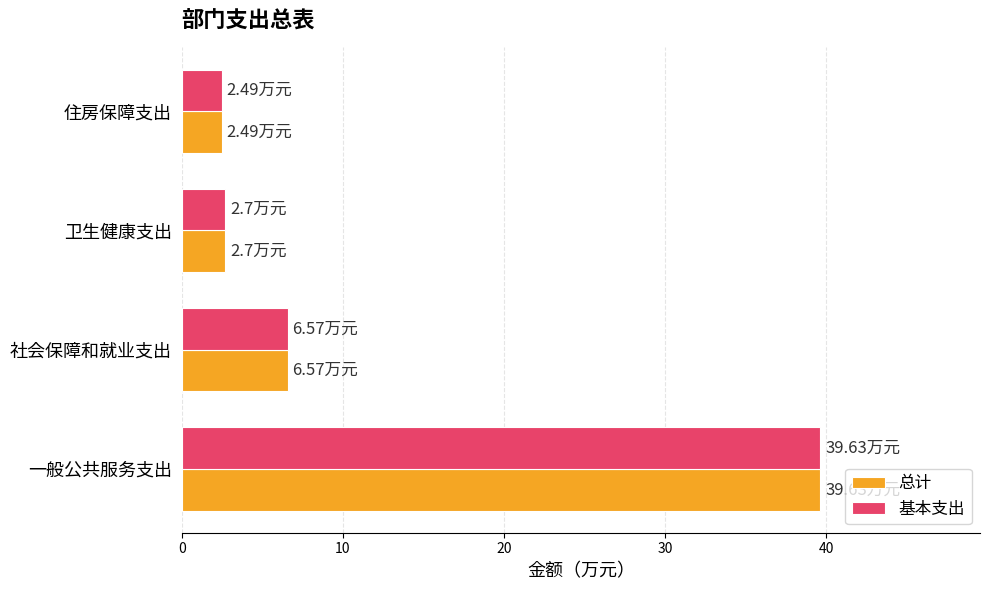

What is the difference between the 基本支出 values at 社会保障和就业支出 and 住房保障支出?

4.1